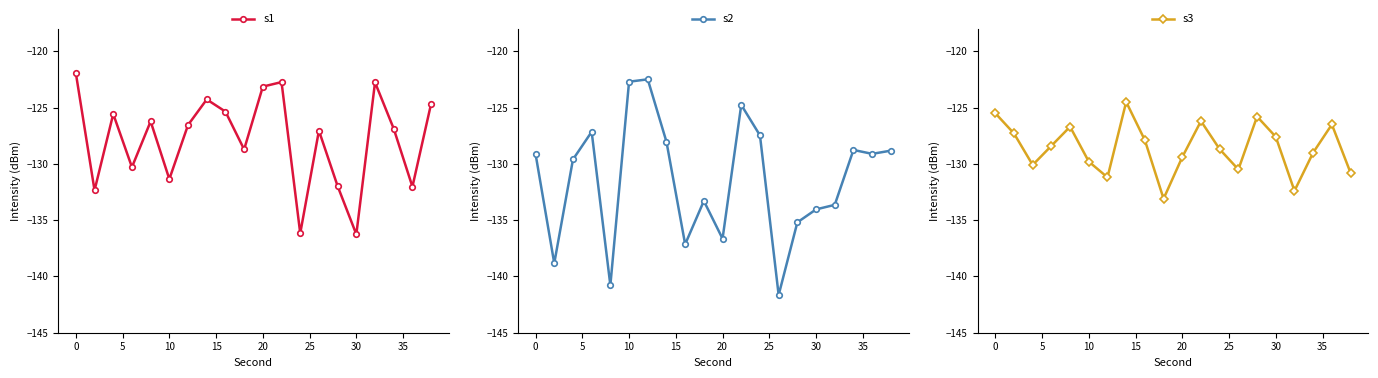

In s1, how many points are lower than both neighbors (excluding endpoints)?

7